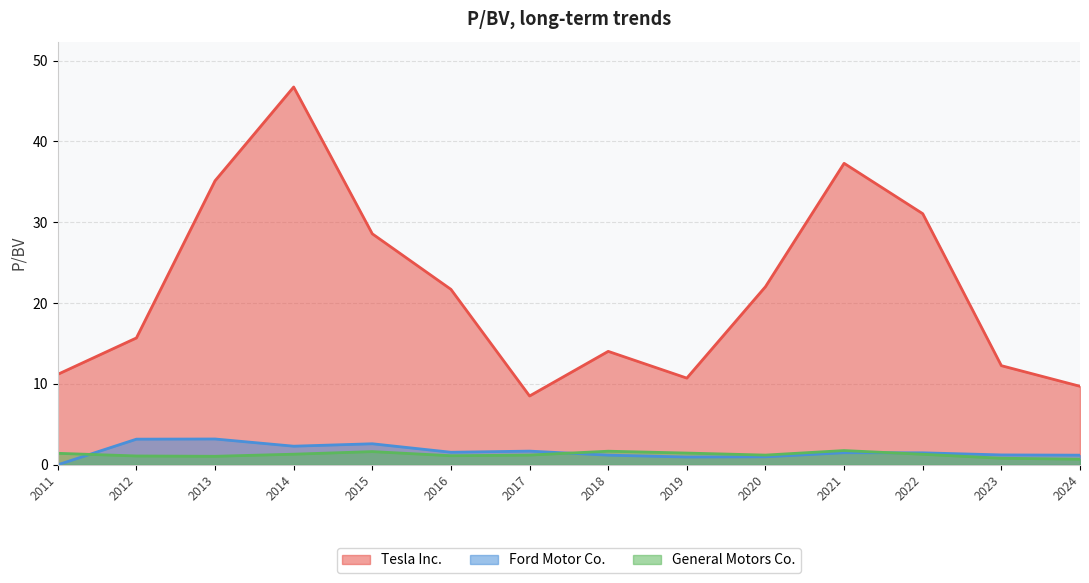

What is the sum of the Ford Motor Co. values at 2019 and 2018?

2.1